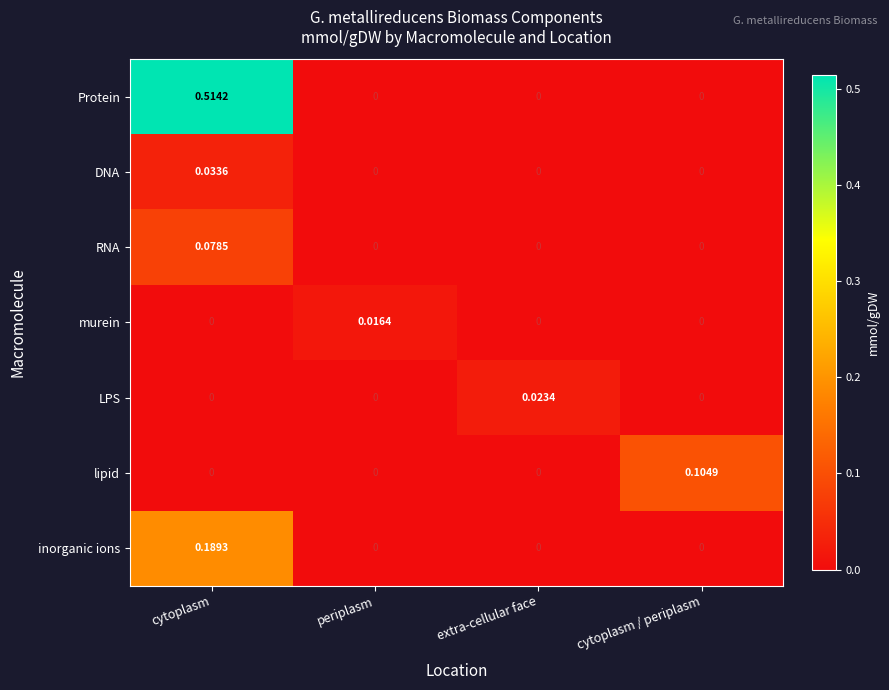

Which series has the largest total across all categories?

Protein